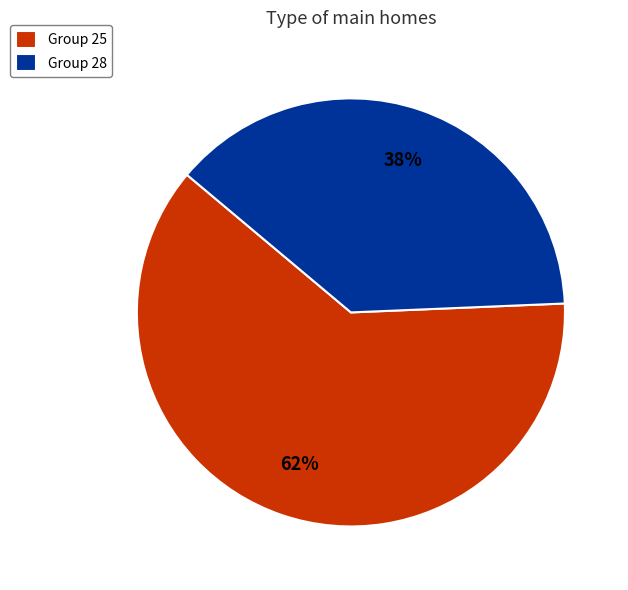

To the nearest percent, what is the difference between the largest and smallest slice percentages?

24%